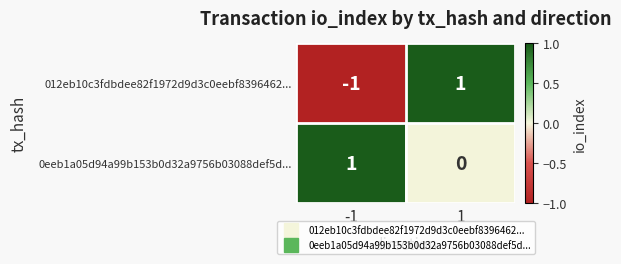

Between -1 and 1, which series saw the biggest shift?

012eb10c3fdbdee82f1972d9d3c0eebf8396462...